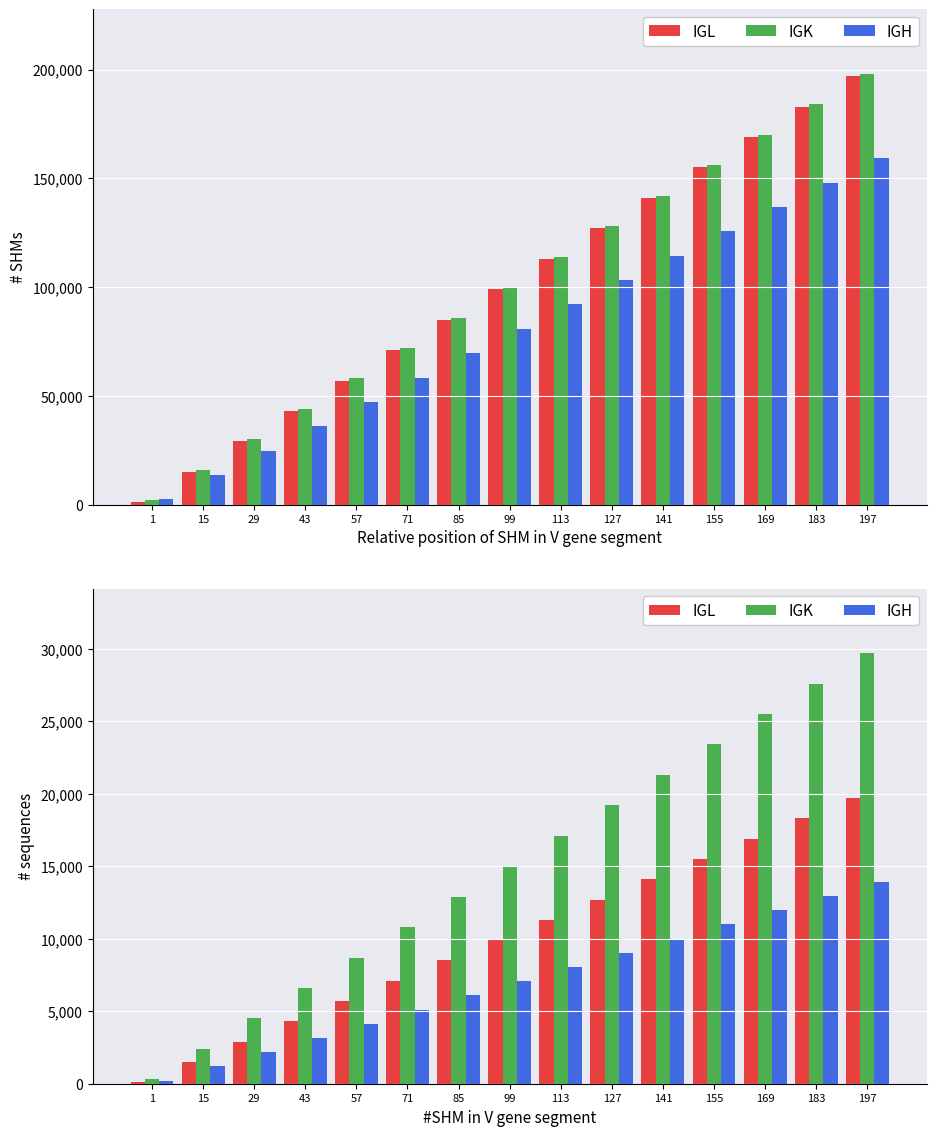

The IGL series shows 15500 at 155. True or false?

True